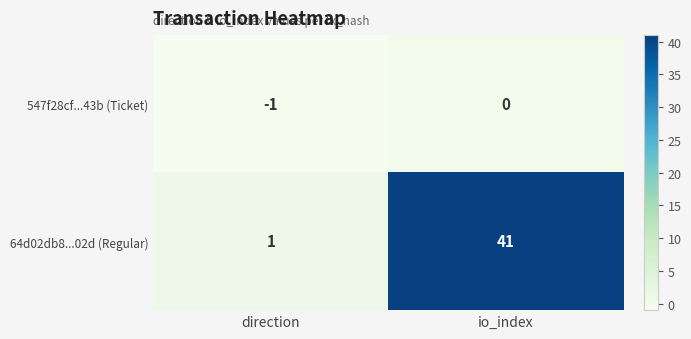

Which series changed the most between direction and io_index?

64d02db8...02d (Regular)